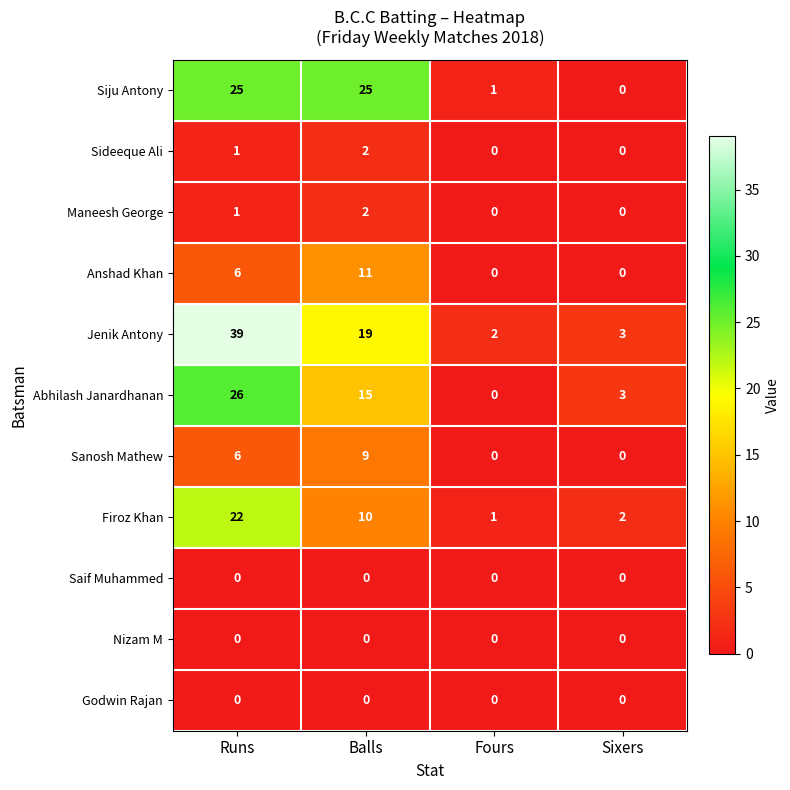

Rank the categories by Abhilash Janardhanan value from highest to lowest.

Runs, Balls, Sixers, Fours